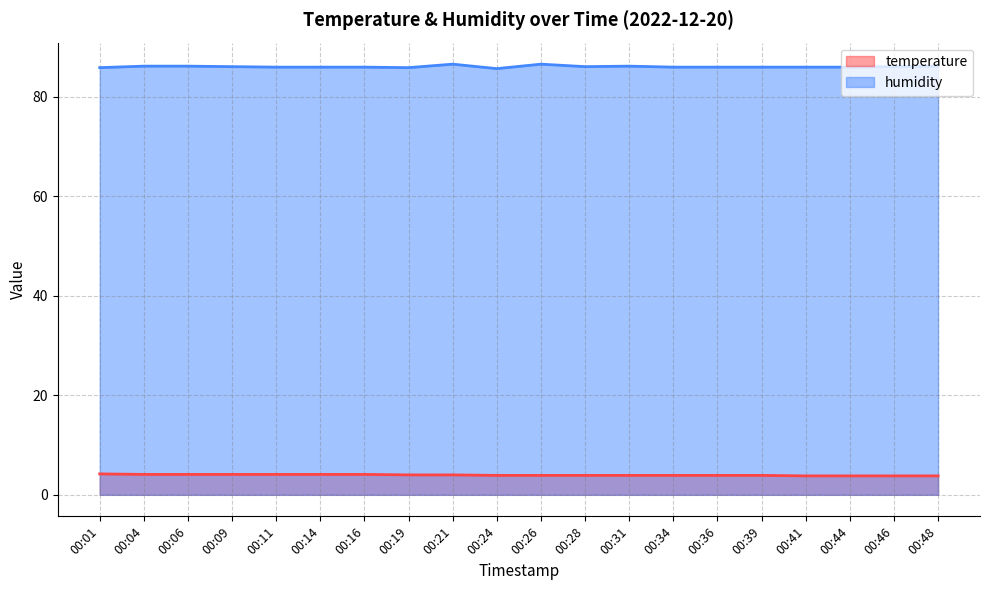

What is the total value across all series at 00:14?

90.0